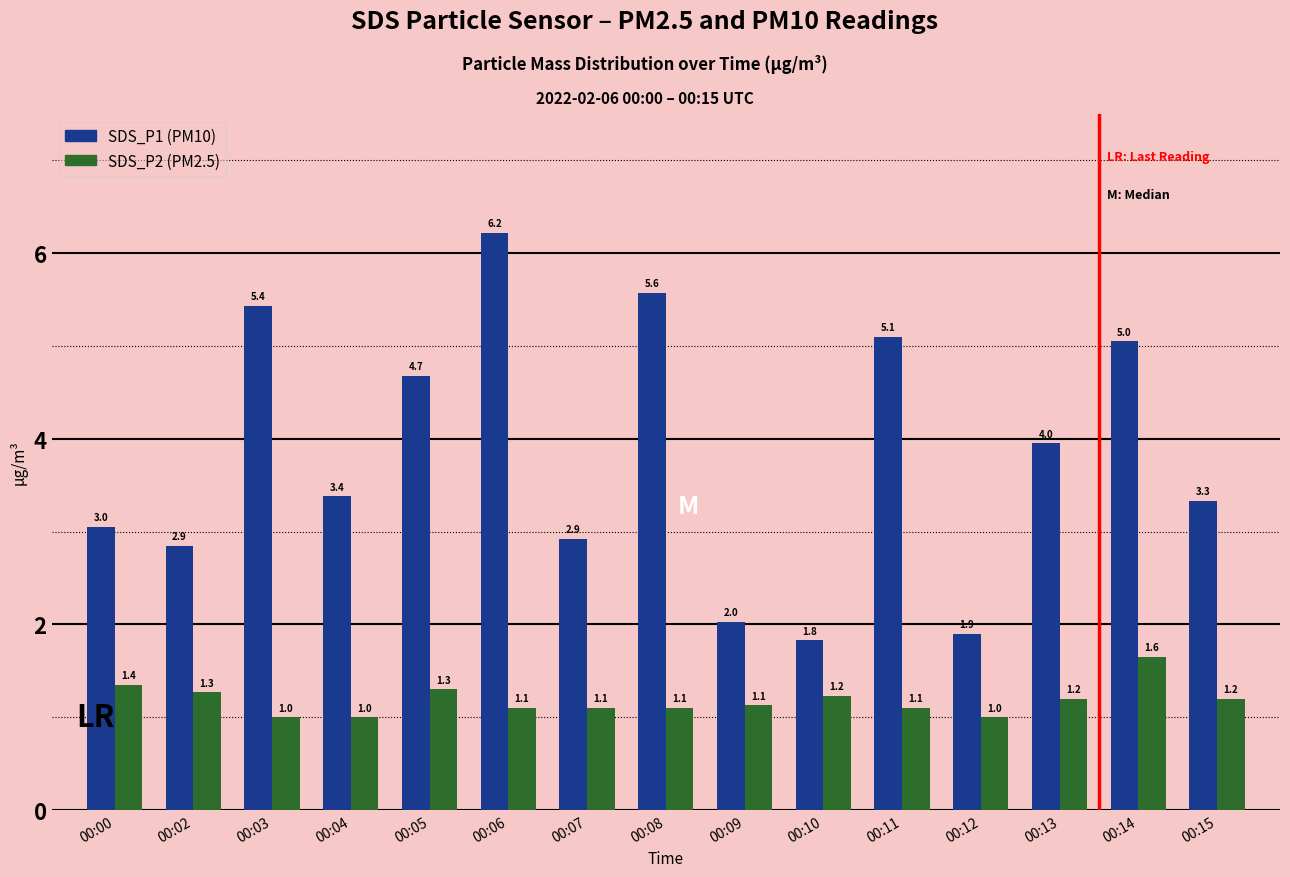

At which category is the sum across all series the highest?

00:06